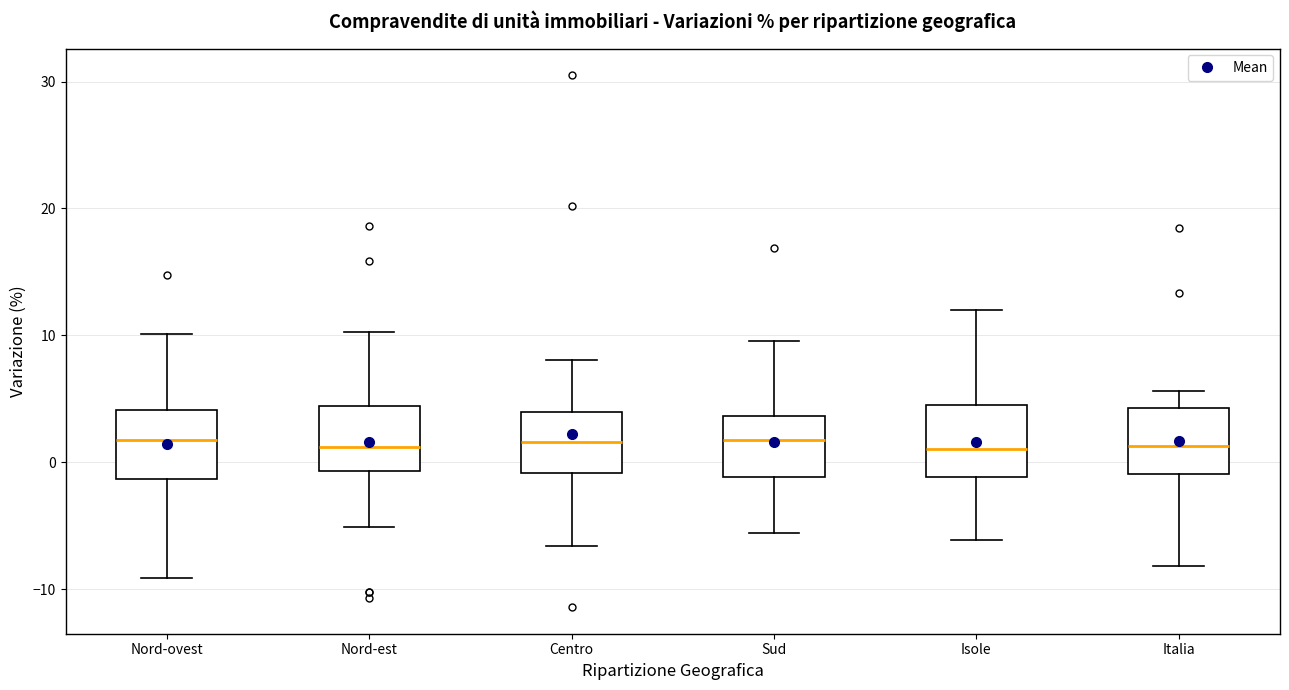

Reading left to right, read every box against the y-axis: the position of its median line, the range the box covers, and the ends of its whiskers. The values are not printed on the chart, so give them approximately, as read against the axis.

Nord-ovest: median 2, box -1 to 4, whiskers -9 to 10
Nord-est: median 1, box -1 to 4, whiskers -5 to 10
Centro: median 2, box -1 to 4, whiskers -7 to 8
Sud: median 2, box -1 to 4, whiskers -6 to 10
Isole: median 1, box -1 to 4, whiskers -6 to 12
Italia: median 1, box -1 to 4, whiskers -8 to 6